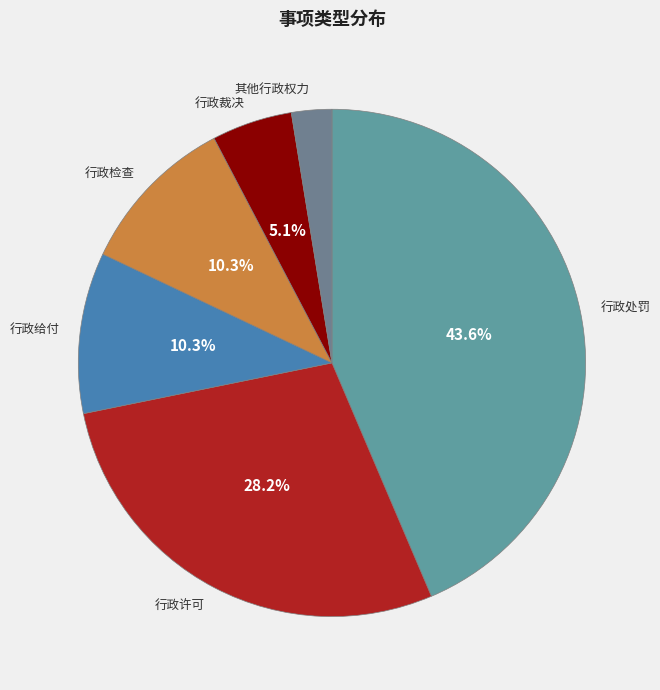

How many segments does this pie chart have?

6